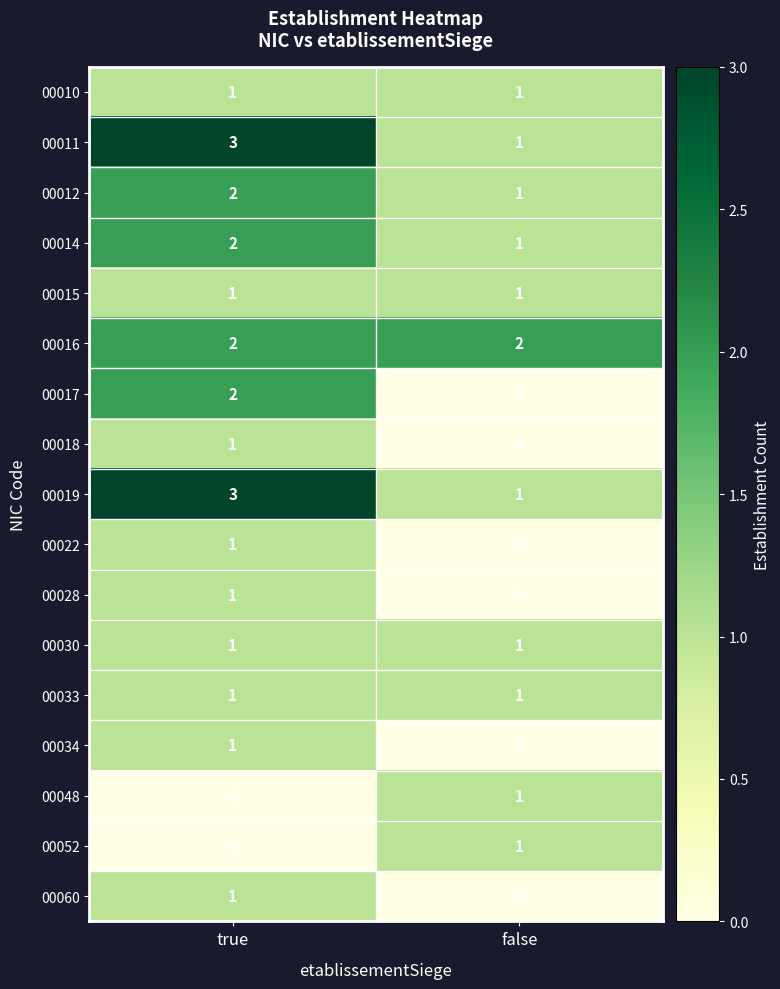

At how many categories does at least one series exceed 0?

2